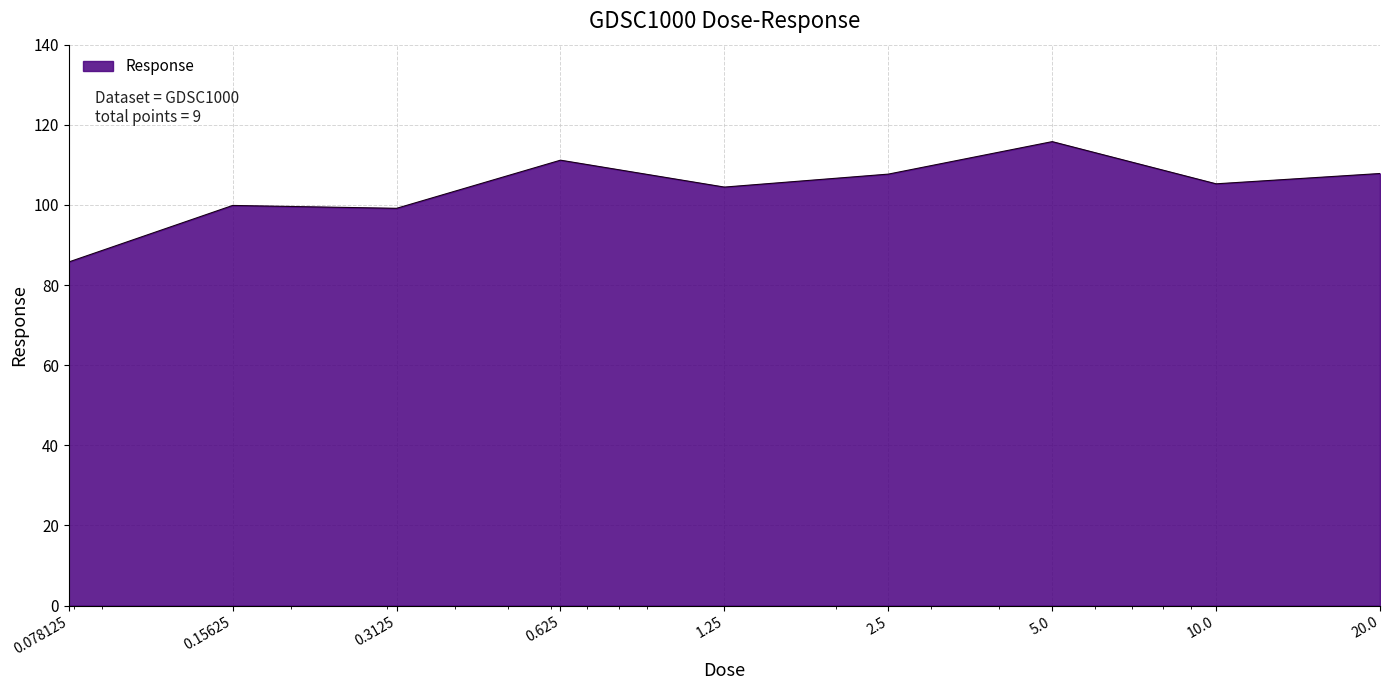

What is the difference between the maximum and minimum values?

30.0